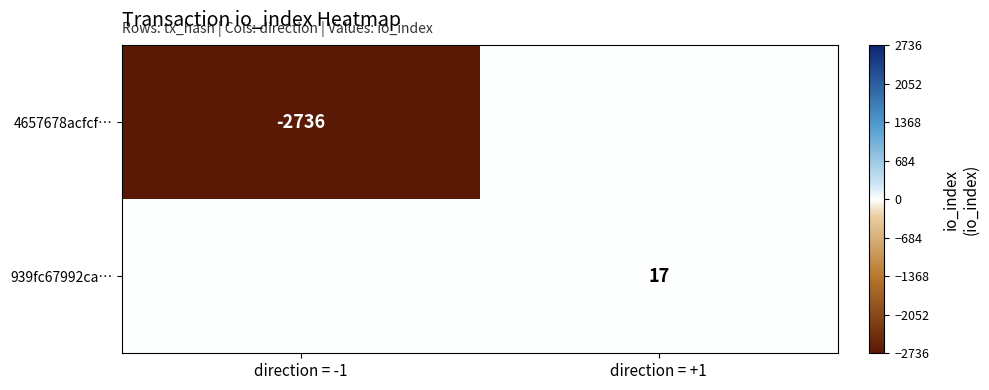

Is it true that 939fc67992ca… equals 17 at direction = +1?

True